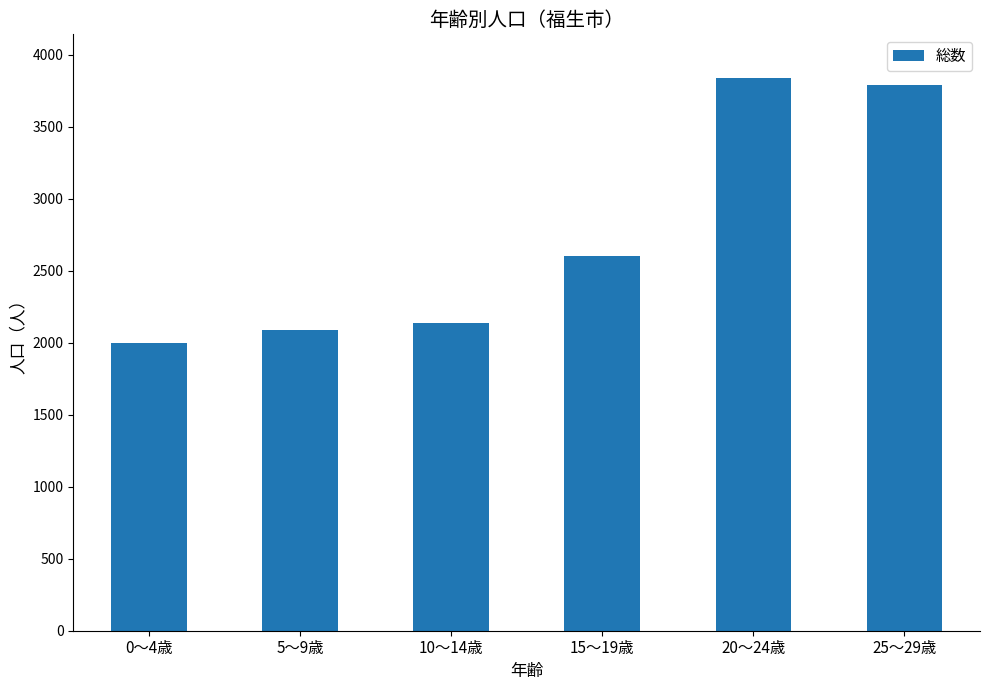

Rank the categories by value from highest to lowest.

20～24歳, 25～29歳, 15～19歳, 10～14歳, 5～9歳, 0～4歳